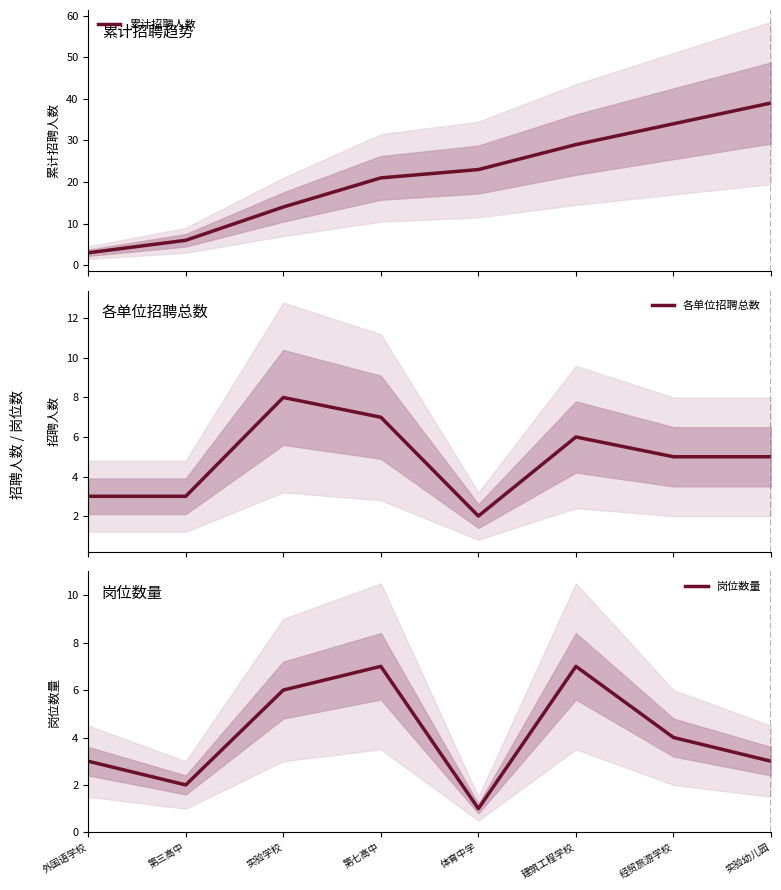

How many values in the 累计招聘人数 series exceed 23?

3